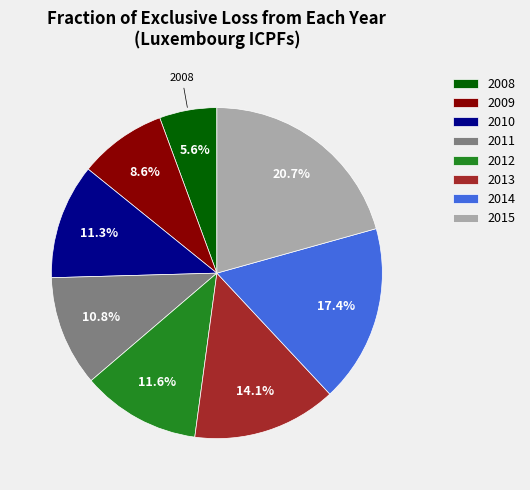

To the nearest percent, what is the combined percentage of 2011 and 2015?

31%